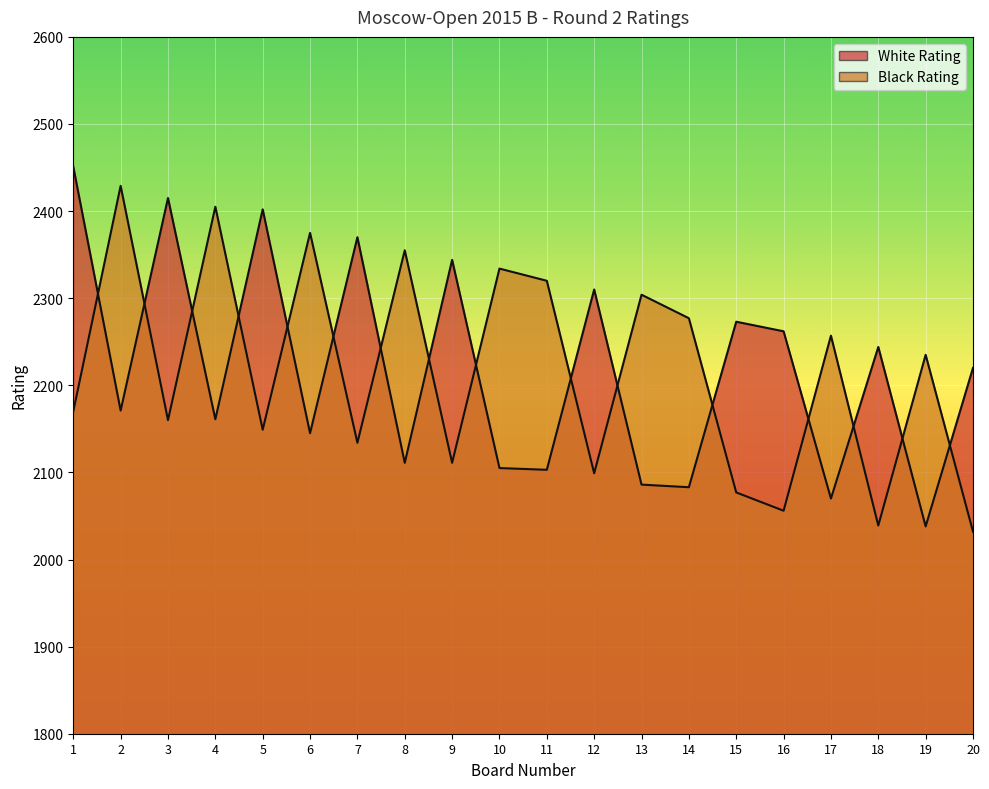

At how many categories does at least one series exceed 2163?

20